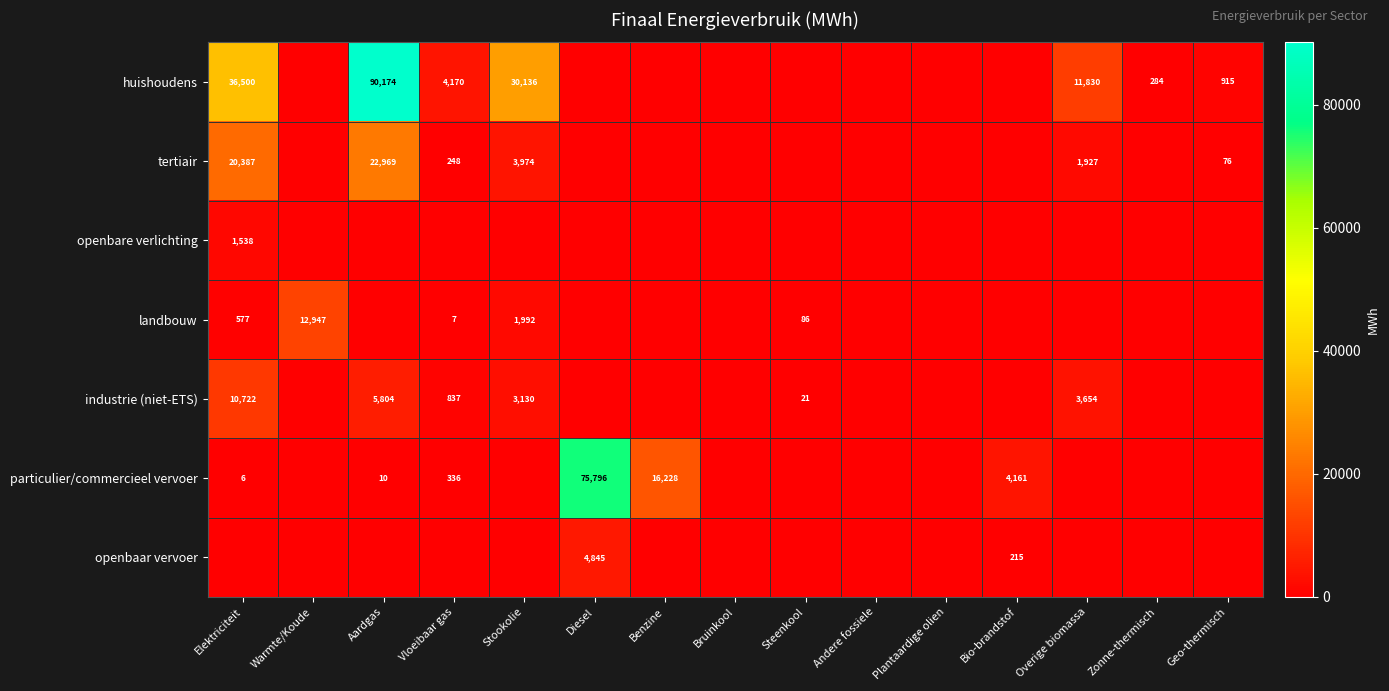

Count the number of data series in this chart.

7